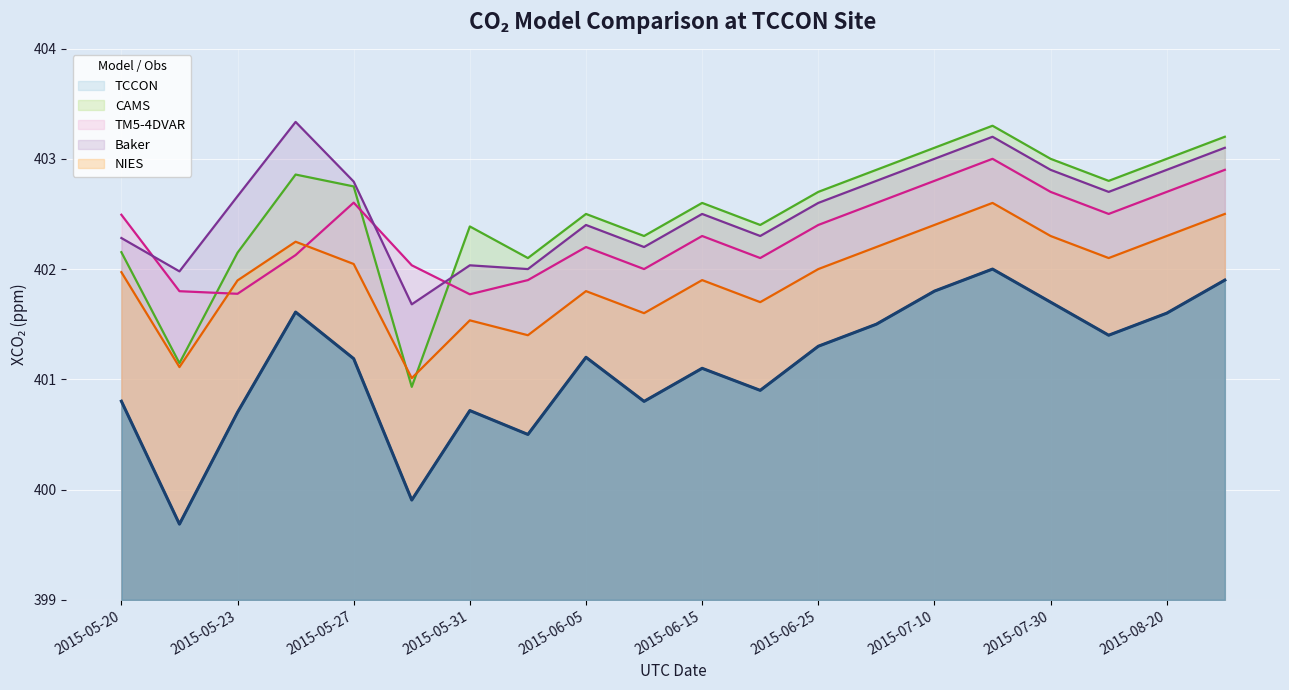

How many lines are shown in the chart?

5